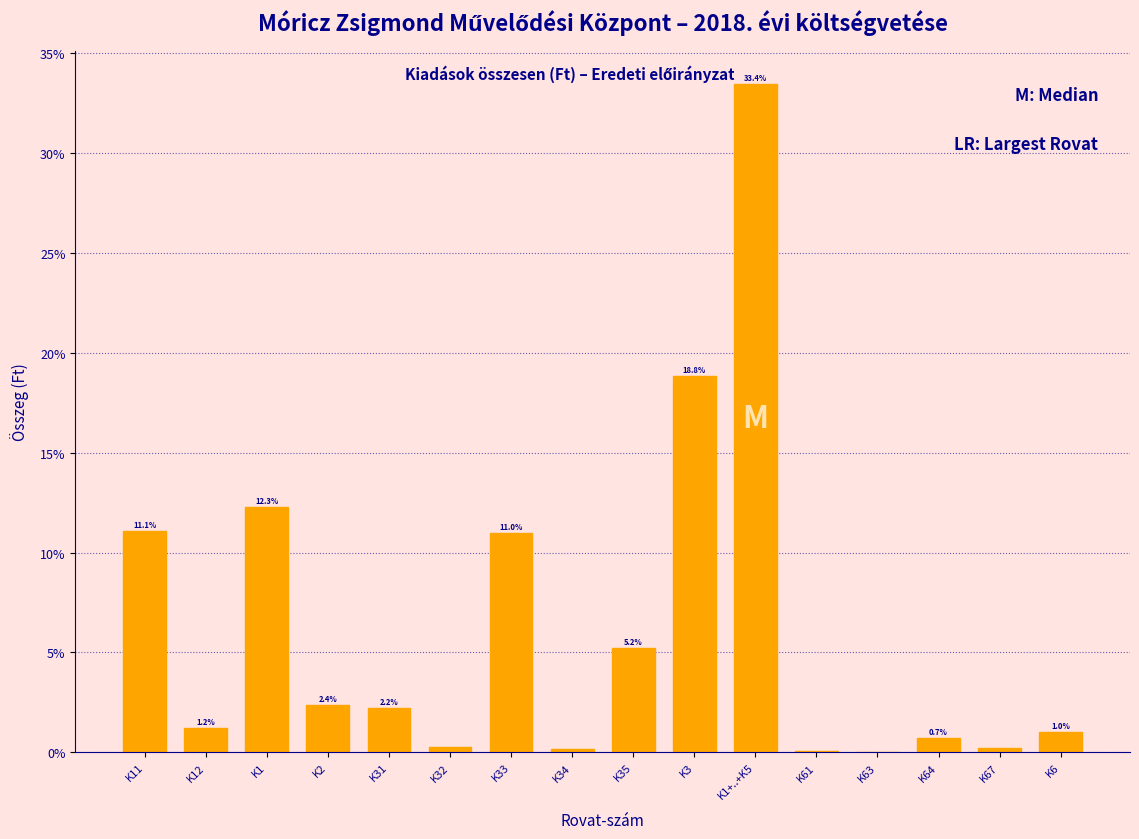

What is the sum of the values at K3 and K1?

31.1